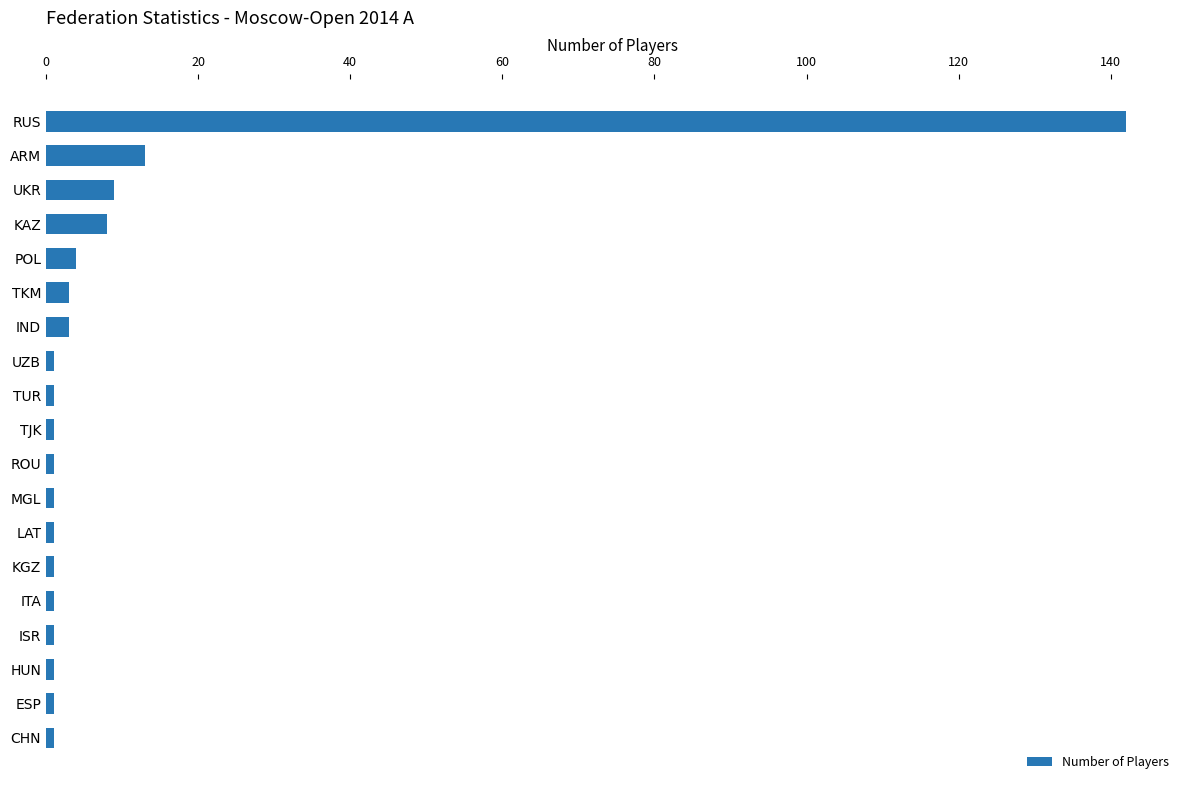

Reading bottom to top, what are all the values shown in this chart?

1	1	1	1	1	1	1	1	1	1	1	1	3	3	4	8	9	13	142